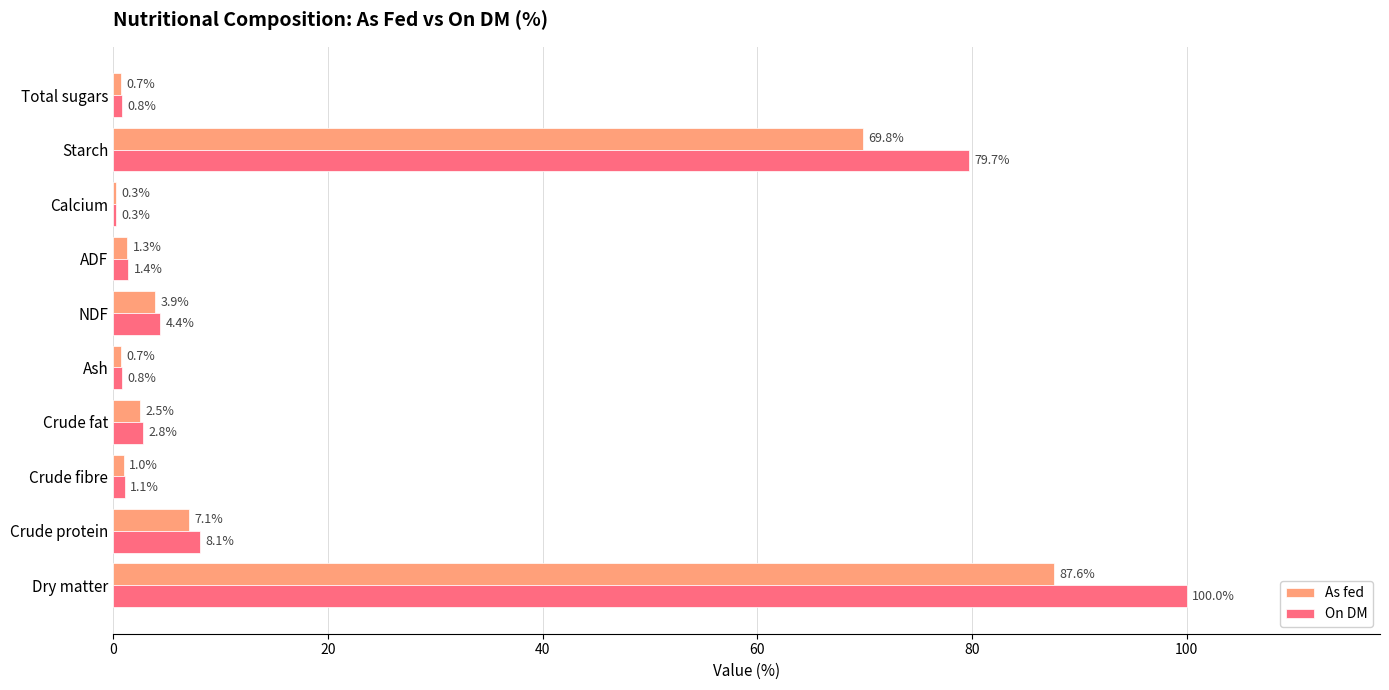

Is it true that As fed equals 2.5 at Crude fat?

True